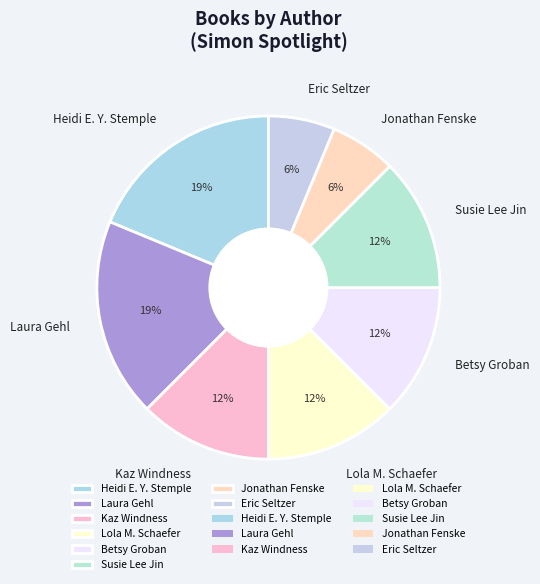

What is the ratio of the value at Eric Seltzer to the value at Susie Lee Jin?

0.5